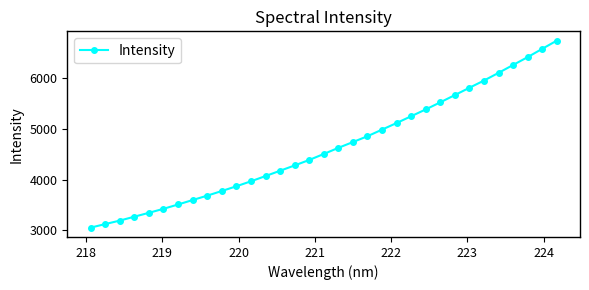

How many data points does each series have?

33